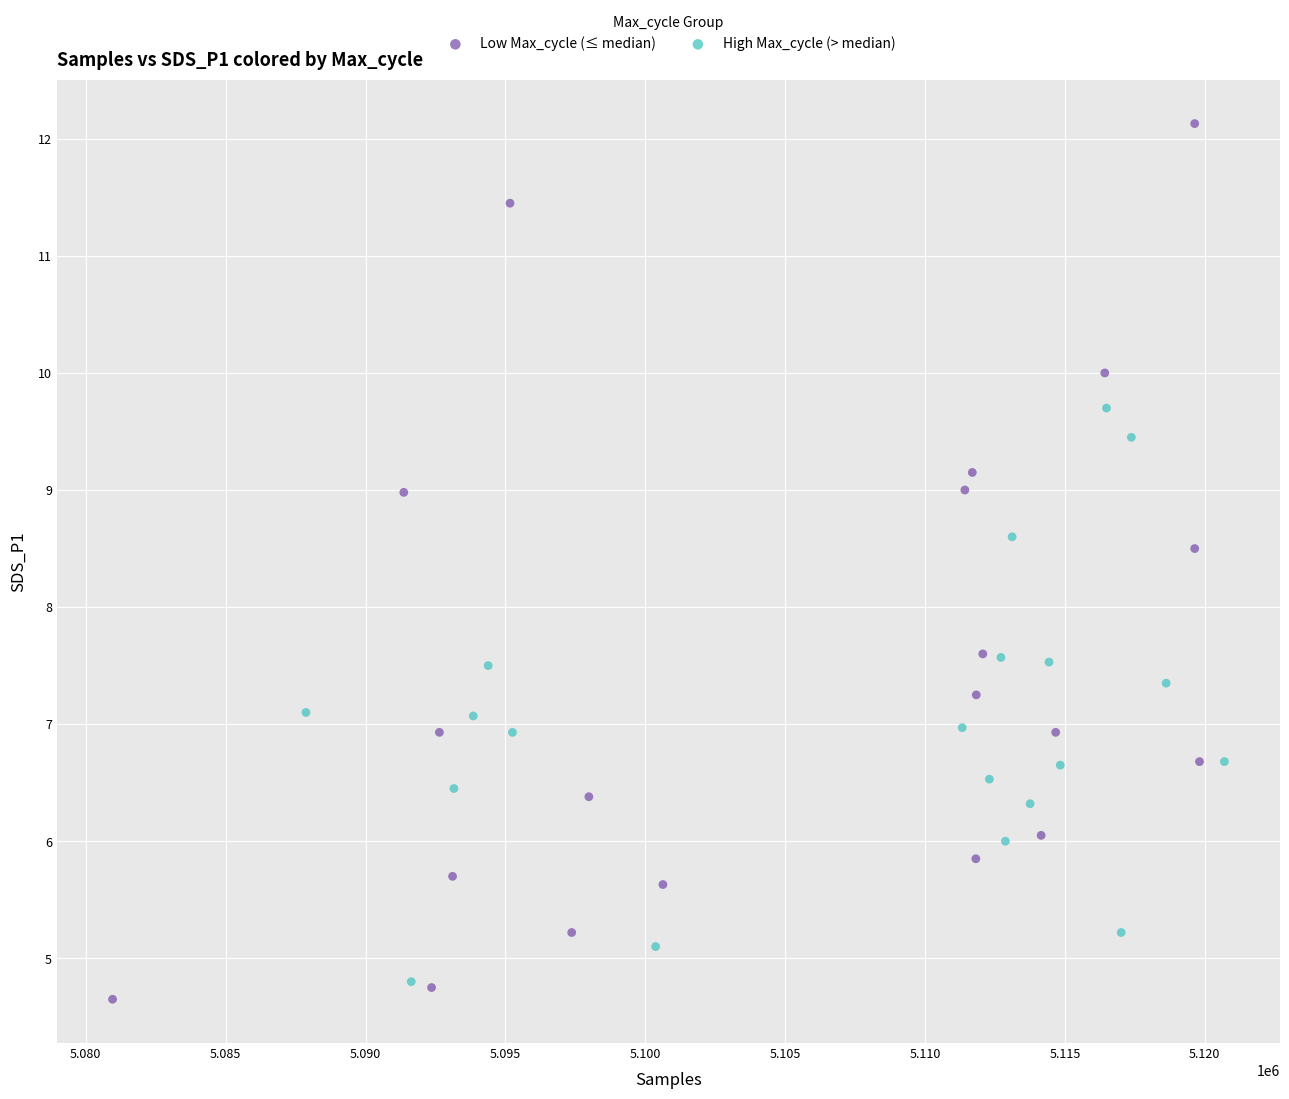

Which series reaches the maximum Y coordinate?

Low Max_cycle (≤ median)